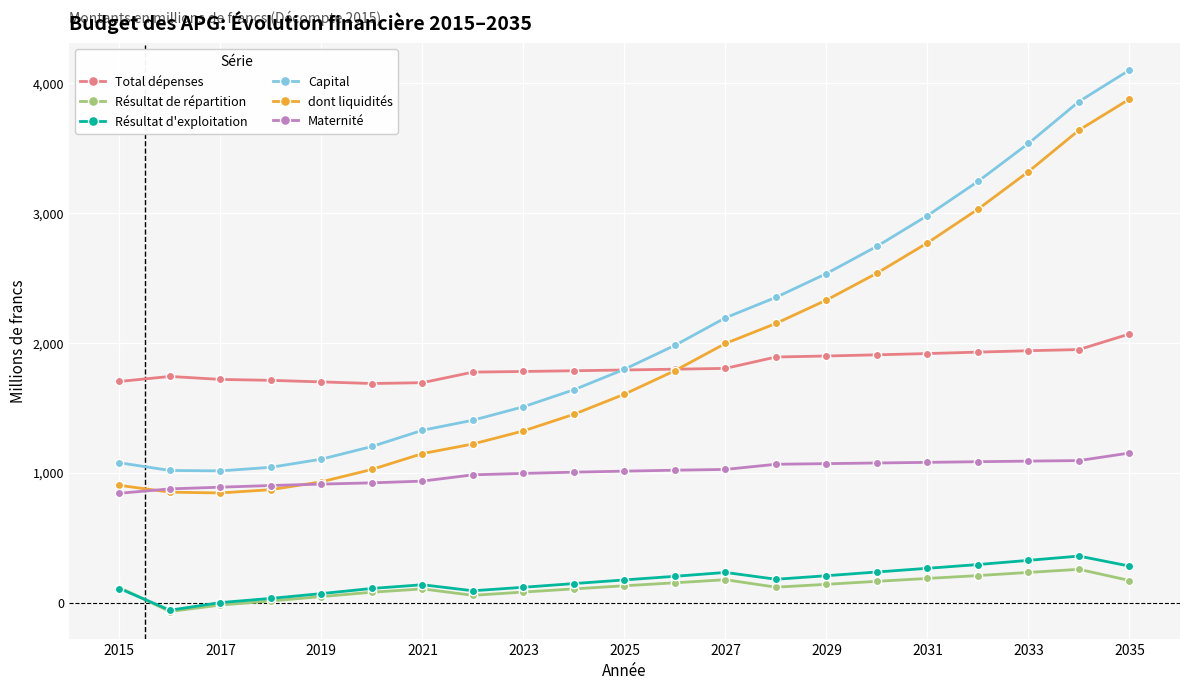

Which series has the largest total across all categories?

Capital